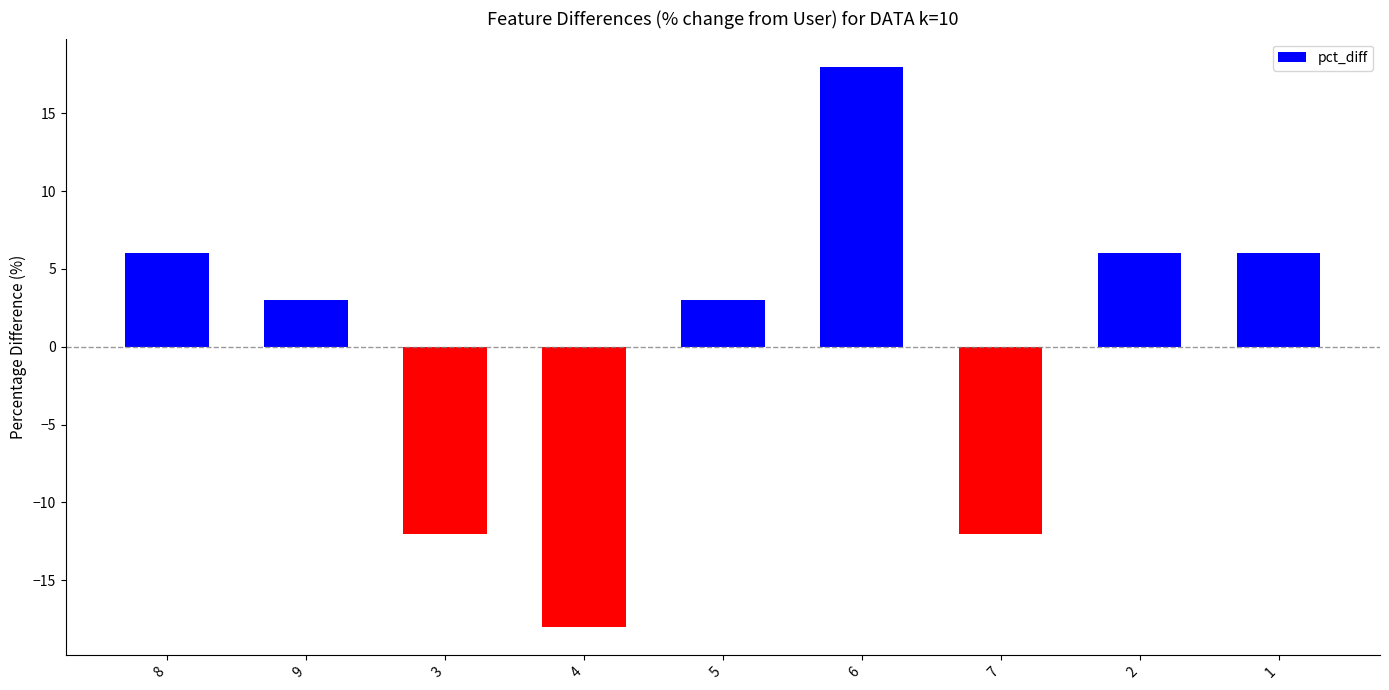

How many positive values are there?

6